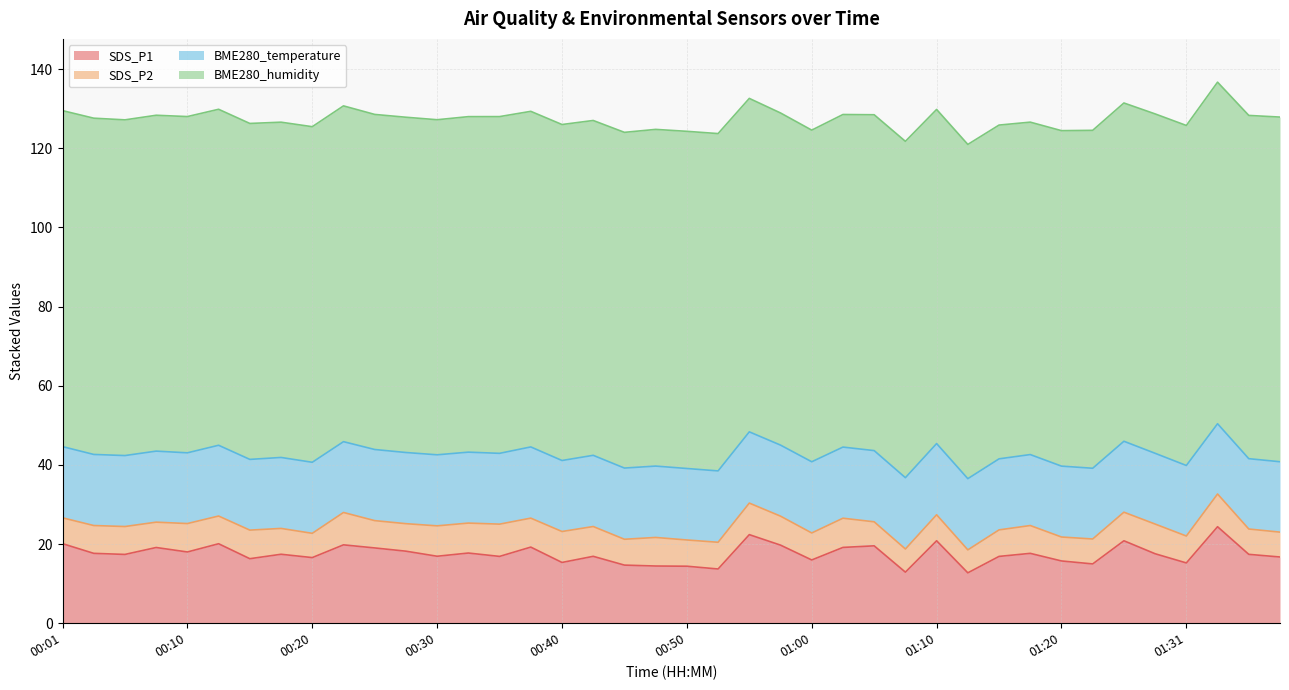

What are all the series names shown in the legend?

SDS_P1, SDS_P2, BME280_temperature, BME280_humidity